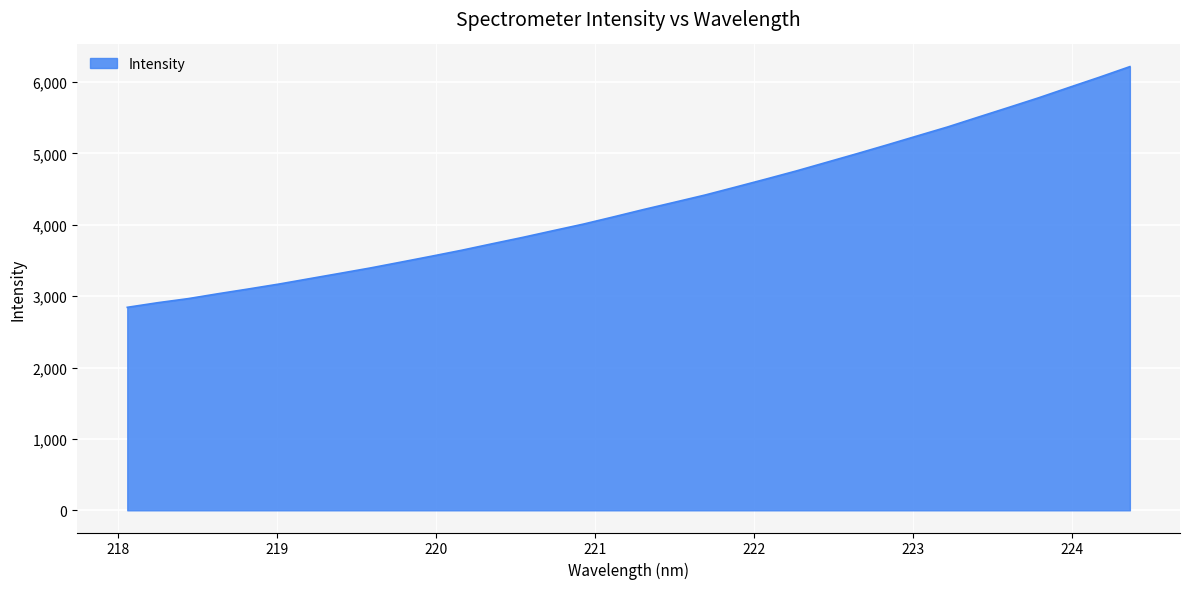

What is the greatest value displayed?

6214.0